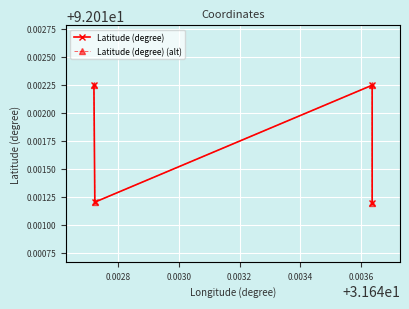

At how many categories does at least one series exceed 92?

4